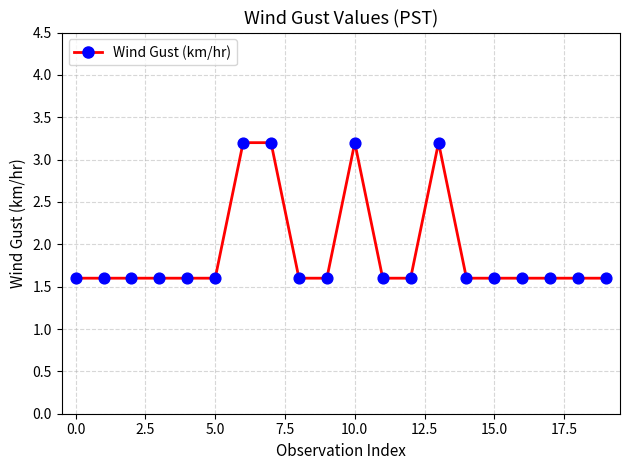

What is the difference between the maximum and minimum values?

1.6